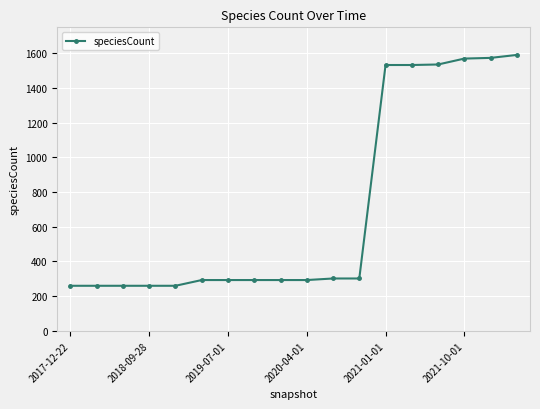

What is the minimum value shown in the chart?

260